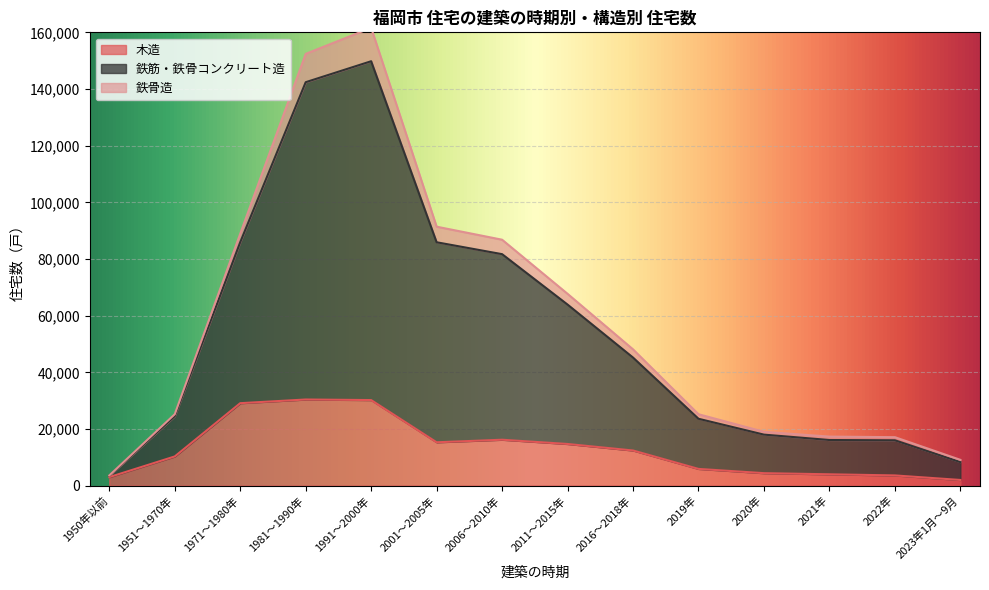

What is the average value of the 木造 series?

12964